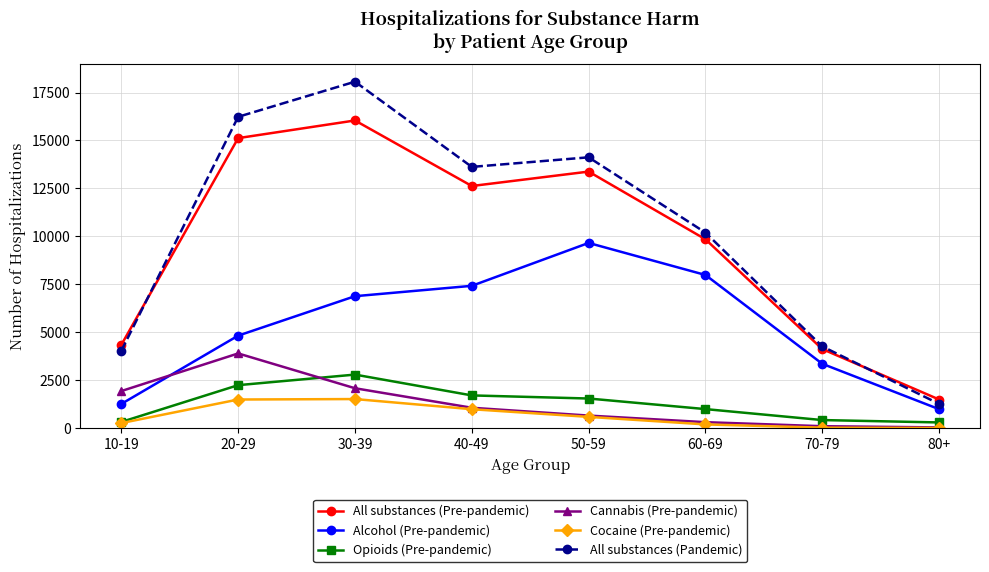

True or false: All substances (Pandemic) has more than 0 points higher than both neighbors.

True